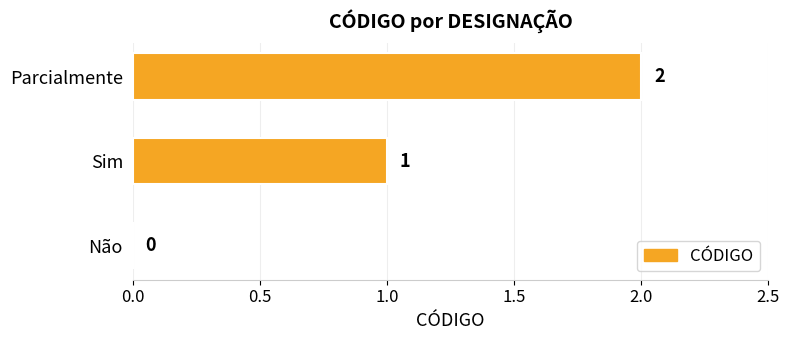

How many values are between 0 and 2?

3